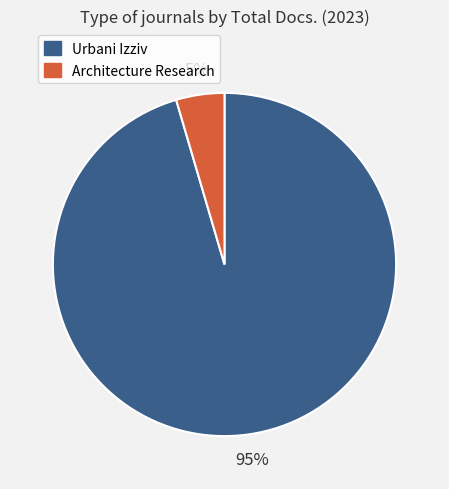

Which slice is the largest?

Urbani Izziv